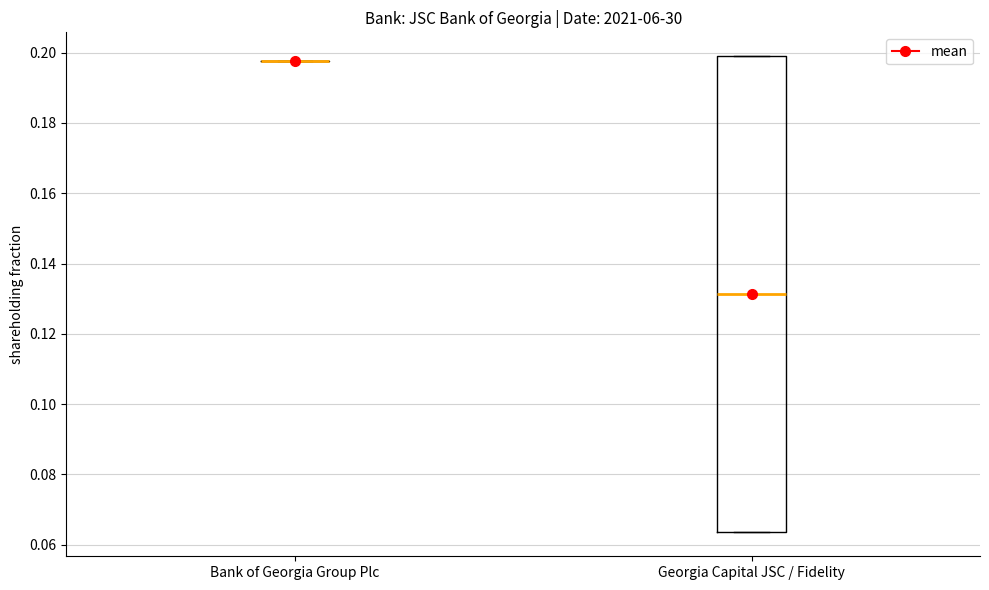

Reading left to right, transcribe this box plot: for each box, give where its median line is, the range the box spans, and where its two whiskers end, as read against the y-axis. The values are not printed on the chart, so give them approximately, as read against the axis.

Bank of Georgia Group Plc: box collapsed to a line at 0.198, whiskers 0.198 to 0.198
Georgia Capital JSC / Fidelity: median 0.132, box 0.064 to 0.200, whiskers 0.064 to 0.200